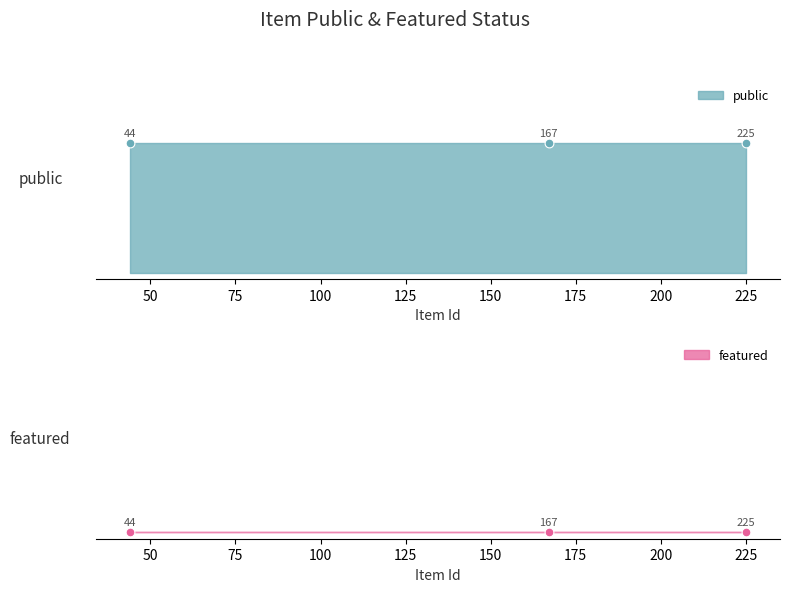

What are all the series names shown in the legend?

public, featured